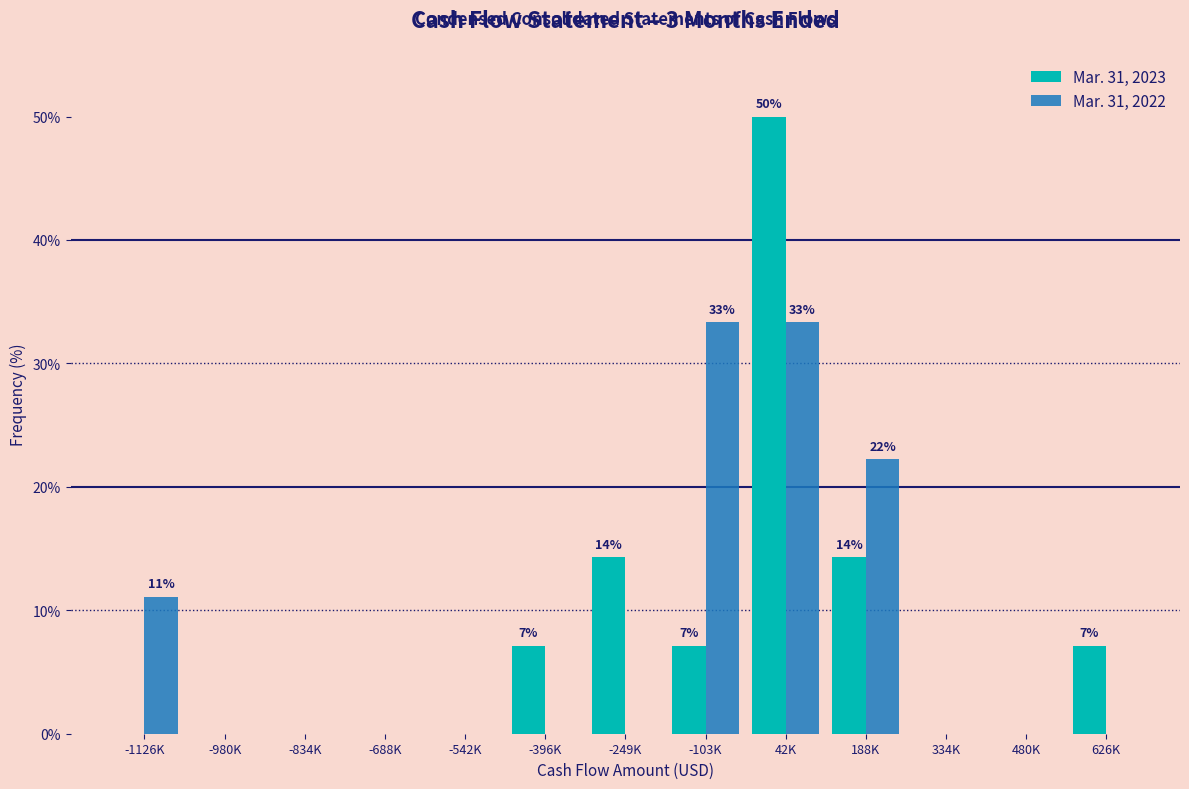

Reading left to right, transcribe all the data shown in this chart.

Mar. 31, 2023: -1126K=0.0	-980K=0.0	-834K=0.0	-688K=0.0	-542K=0.0	-396K=7.1	-249K=14.3	-103K=7.1	42K=50.0	188K=14.3	334K=0.0	480K=0.0	626K=7.1
Mar. 31, 2022: -1126K=11.1	-980K=0.0	-834K=0.0	-688K=0.0	-542K=0.0	-396K=0.0	-249K=0.0	-103K=33.3	42K=33.3	188K=22.2	334K=0.0	480K=0.0	626K=0.0